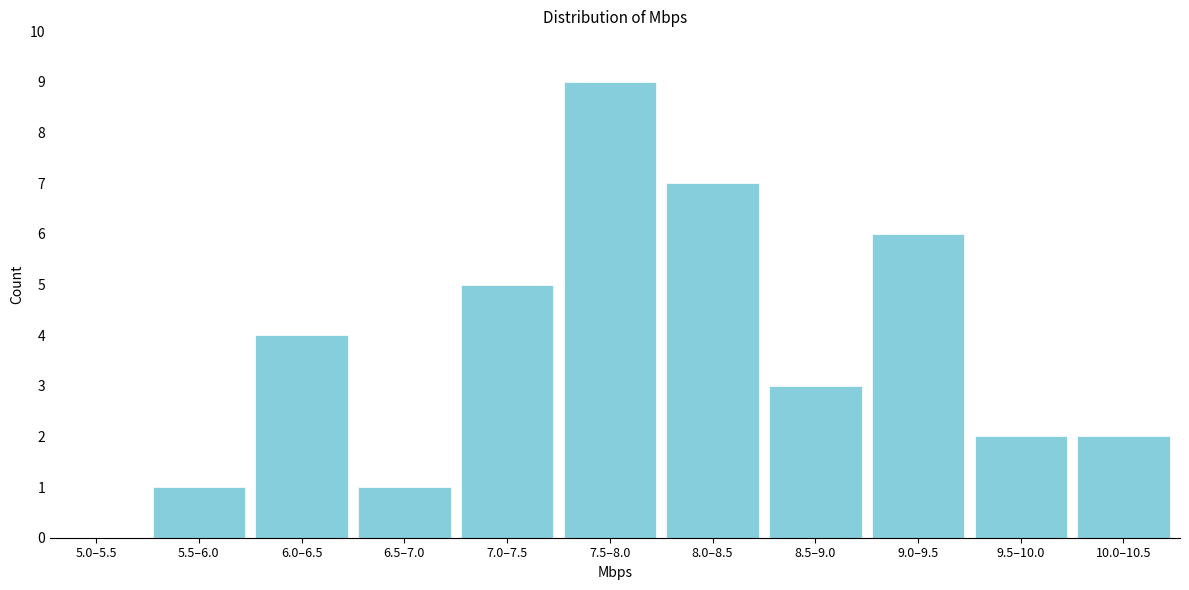

Reading right to left, extract all data points from this chart.

10.0–10.5=2	9.5–10.0=2	9.0–9.5=6	8.5–9.0=3	8.0–8.5=7	7.5–8.0=9	7.0–7.5=5	6.5–7.0=1	6.0–6.5=4	5.5–6.0=1	5.0–5.5=0